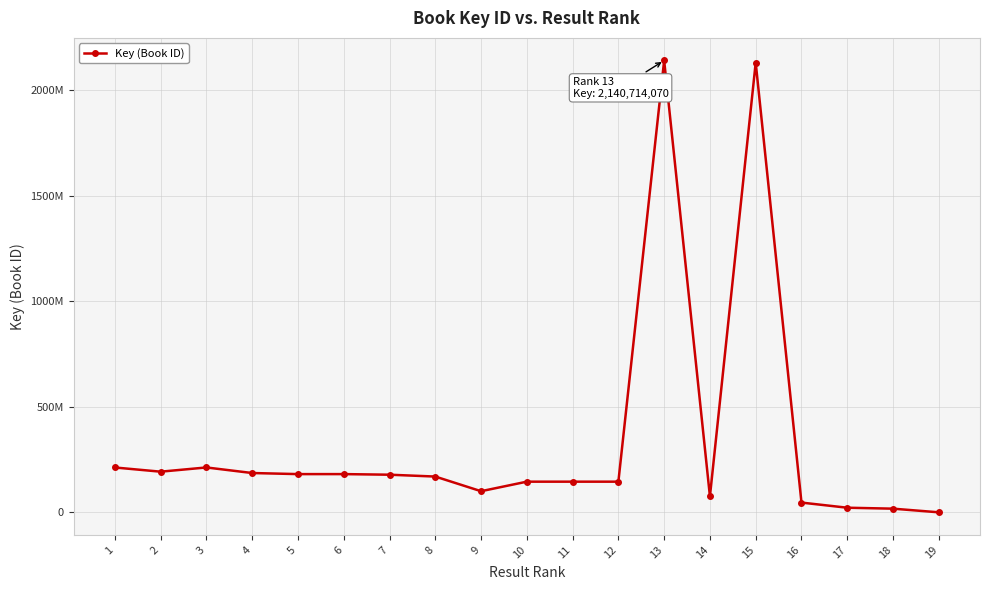

Does the chart have visible grid lines?

Yes